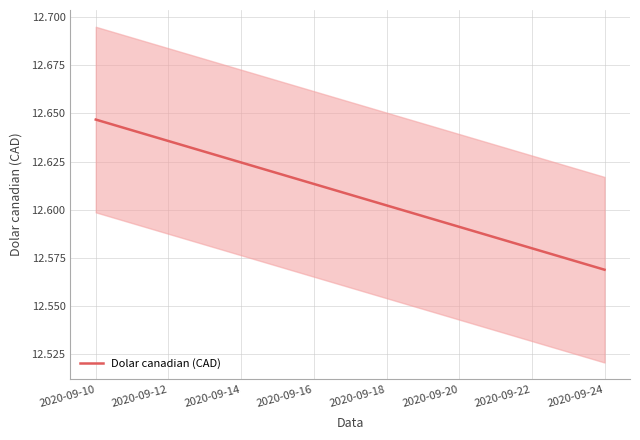

Is it true that Dolar canadian (CAD) equals 7.2 at 2020-09-12?

False